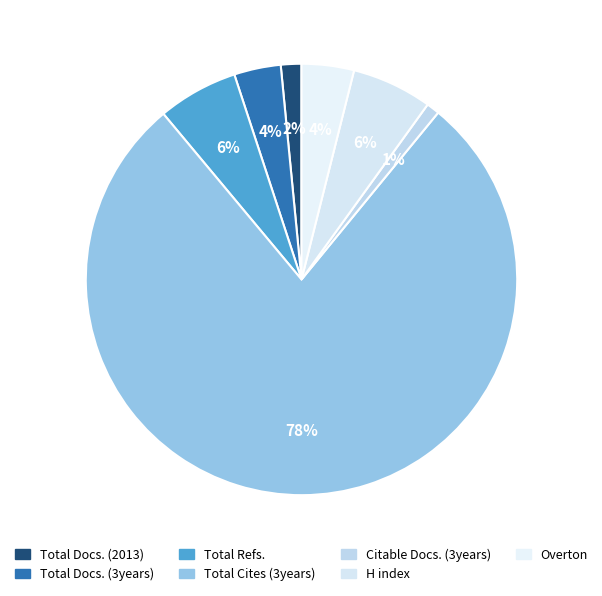

Does Total Docs. (2013) account for over 50% of the chart?

No